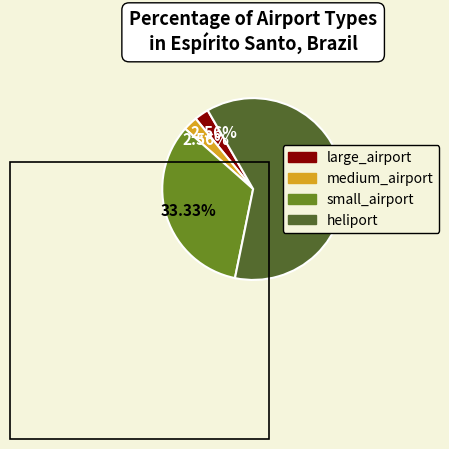

Which category accounts for the majority?

heliport